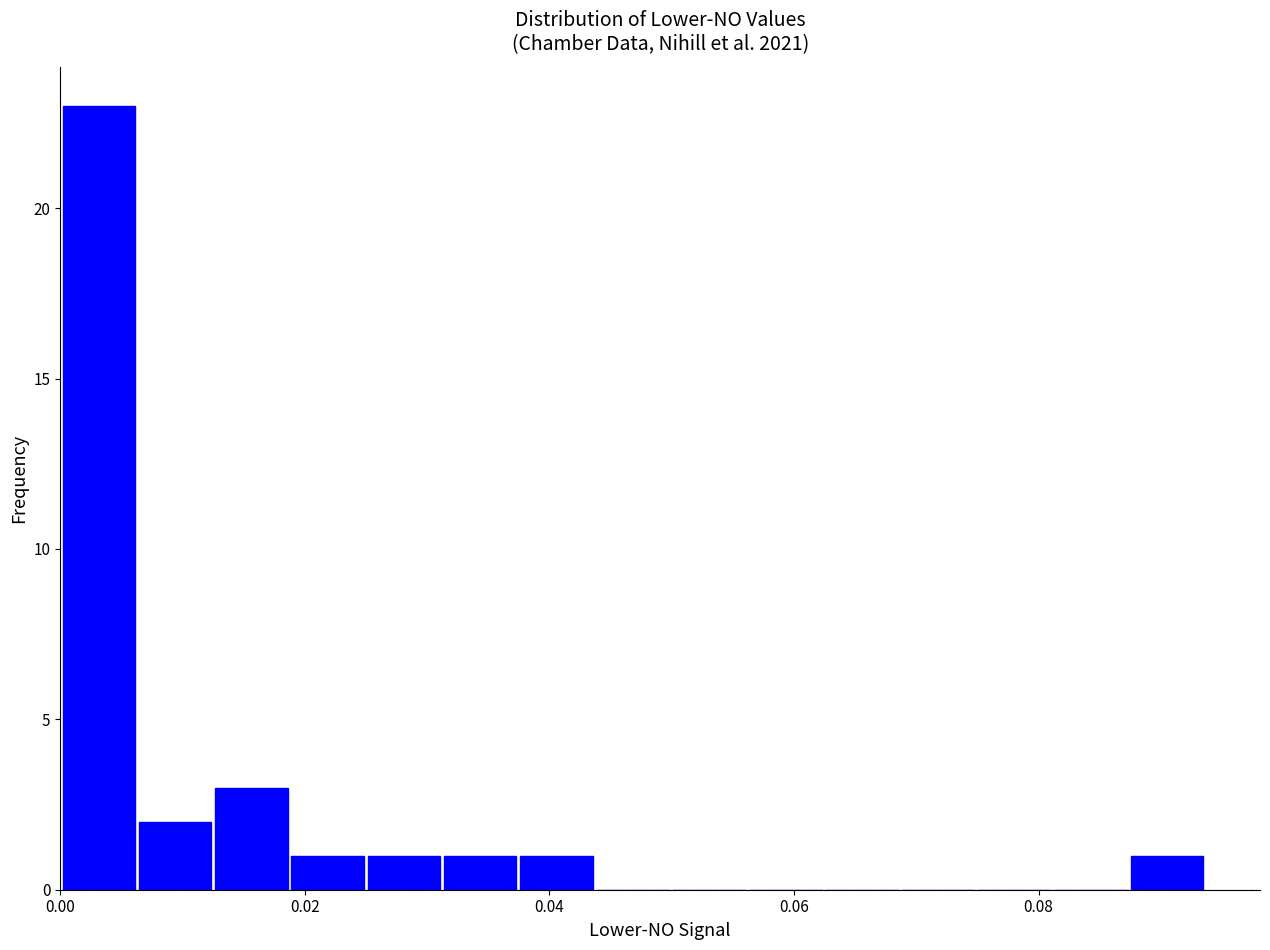

Around what value on the x-axis is the tallest bar? Give the approximate position of its centre, as read against the axis.

0.004